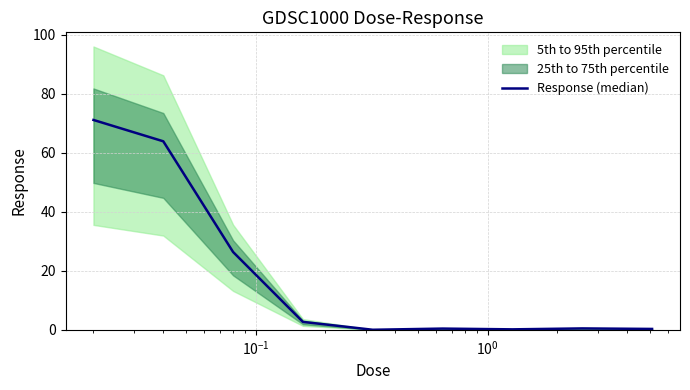

What is the sum of all values?

165.4